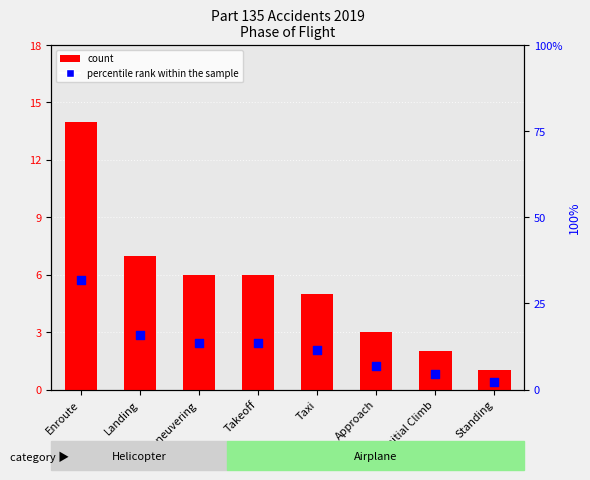

Which series has the largest total across all categories?

percentile rank within the sample